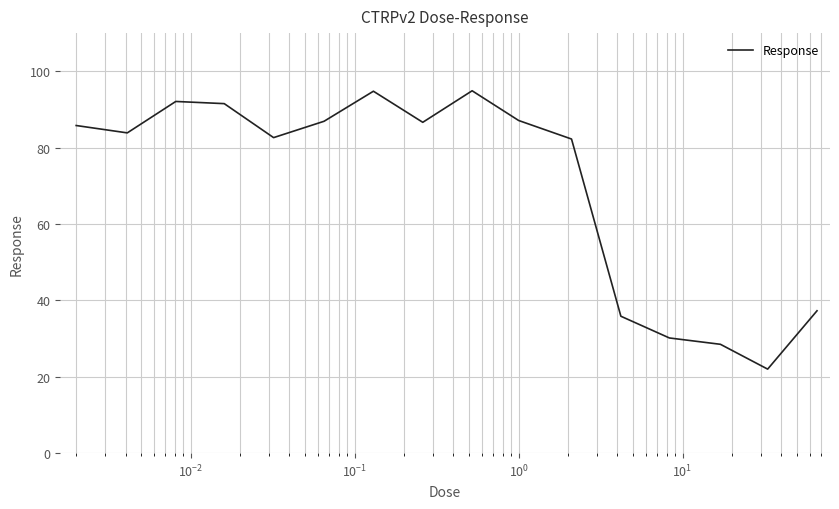

What is the average value?

70.1